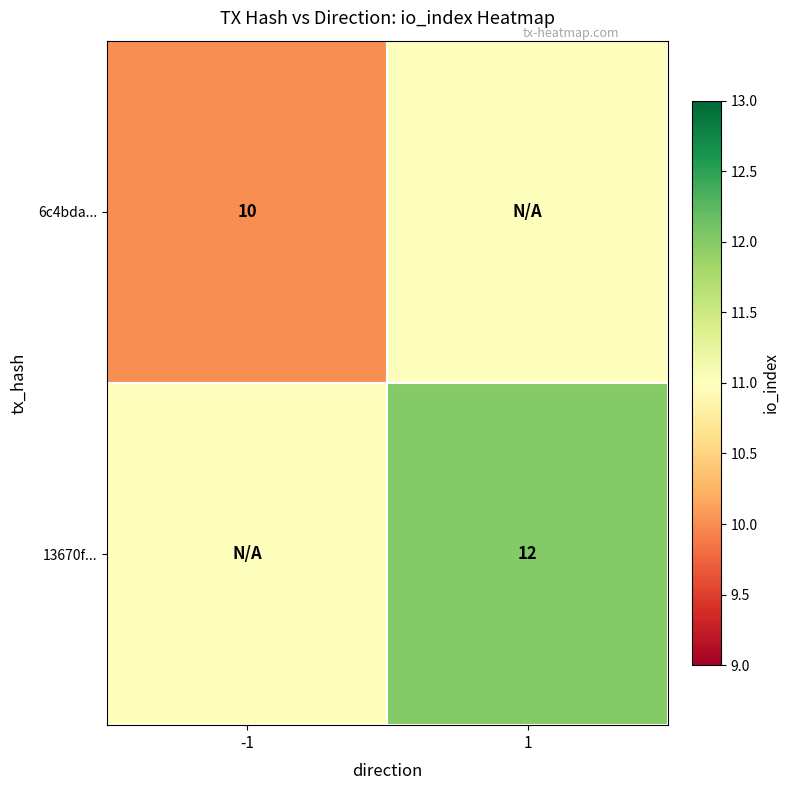

Is the value of 13670f... at 1 greater than the value of 6c4bda... at -1?

Yes